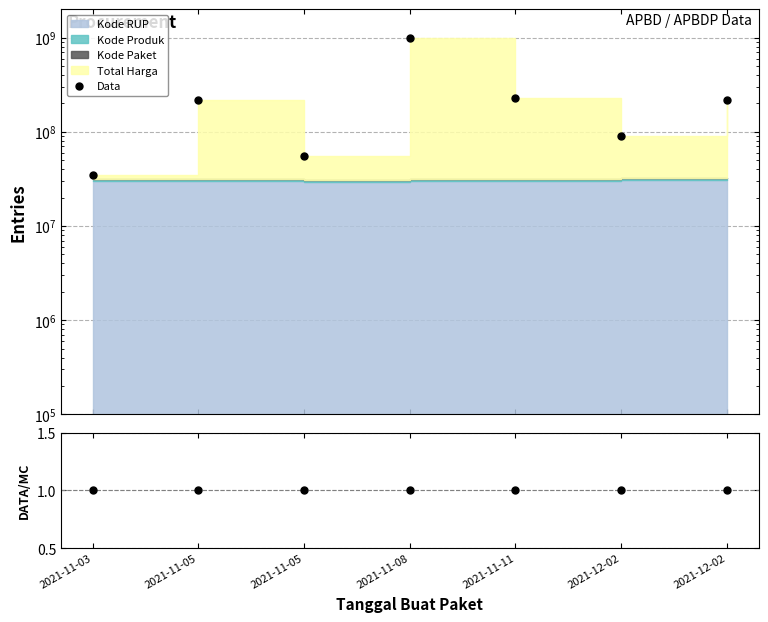

What is the sum of the Data values at 2021-11-03 and 2021-11-08?

1036503702